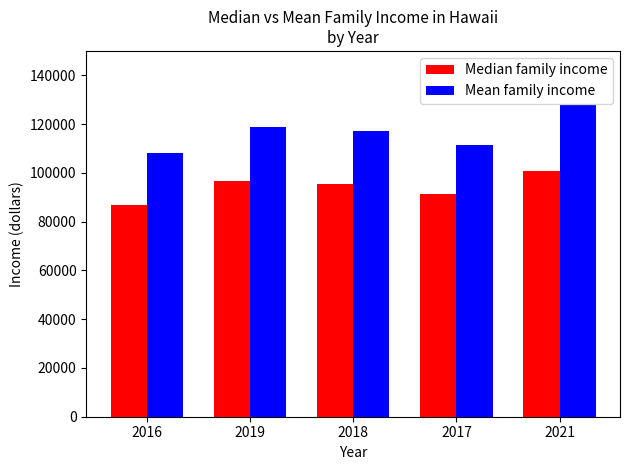

What is the greatest value displayed?

127684